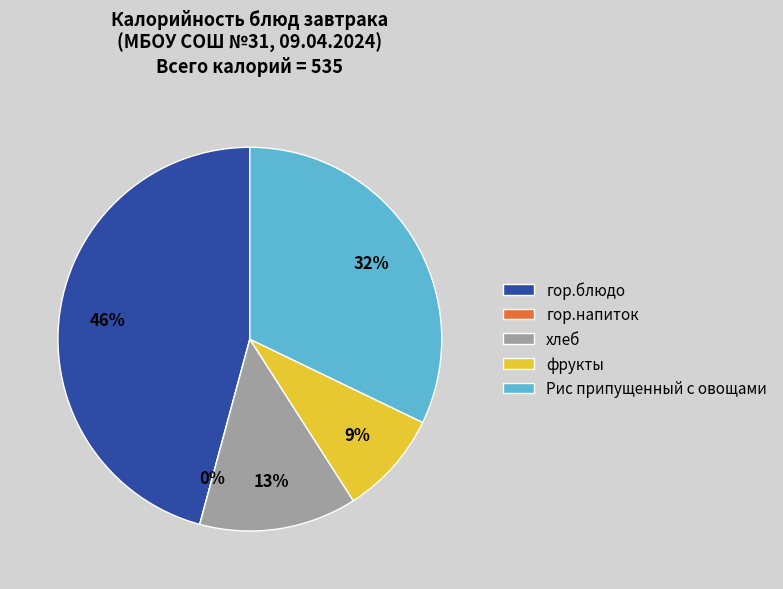

Is there any slice that represents more than half of the pie?

No